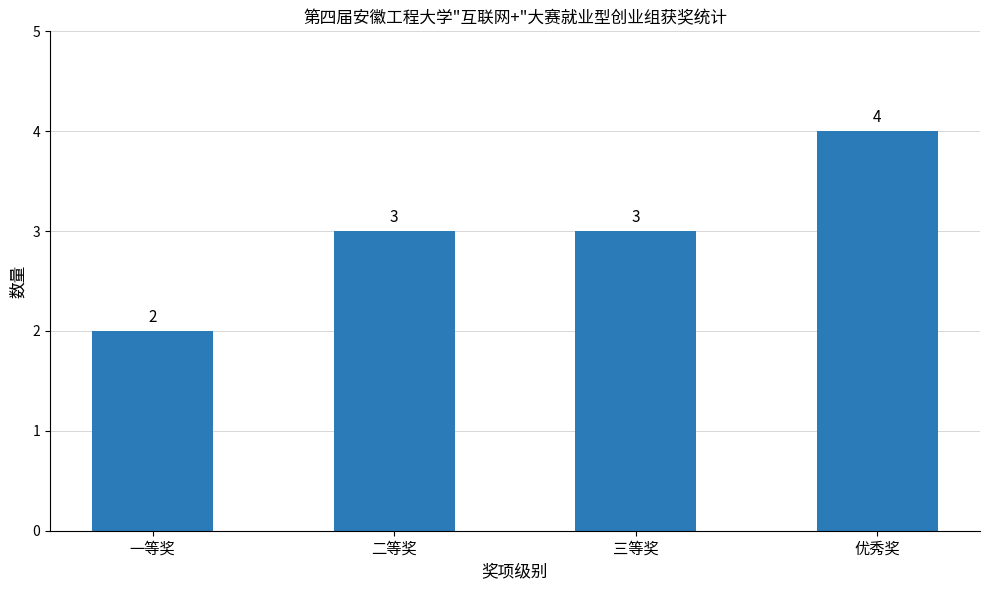

What position from the right is 优秀奖?

1